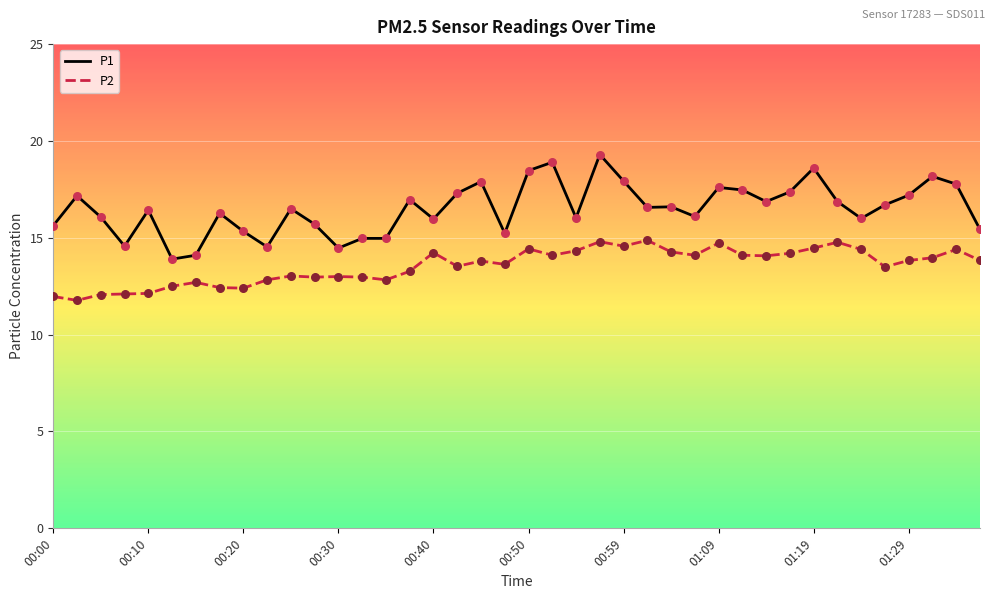

Which series has the widest spread of values?

P1